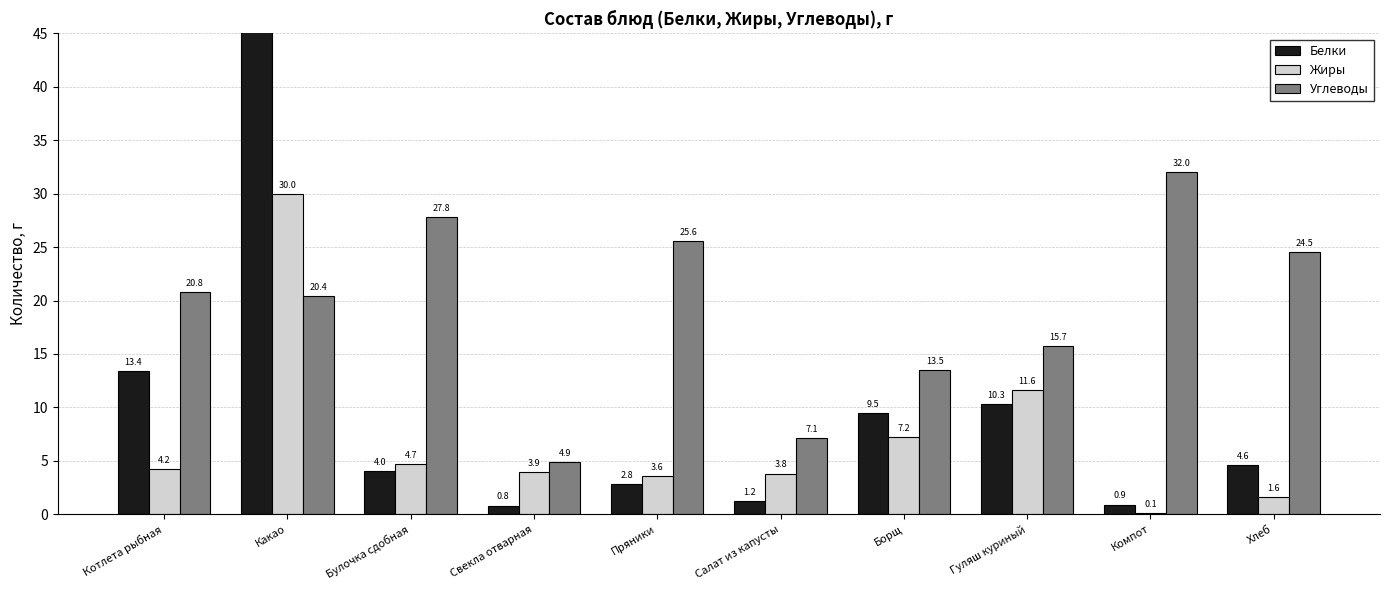

What is the label of the 3rd bar from the right?

Гуляш куриный